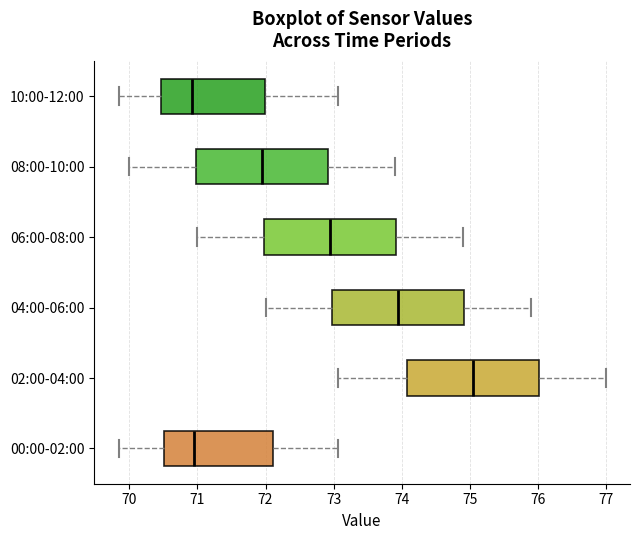

Where does the left whisker of the box for 08:00-10:00 end on the x-axis? The values are not printed on the chart, so give them approximately, as read against the axis.

70.0